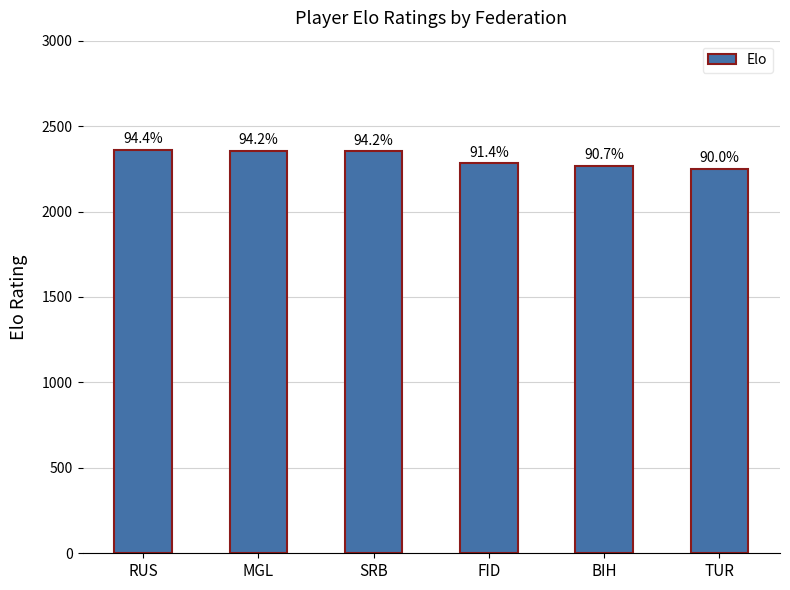

How many bars are there in total?

6